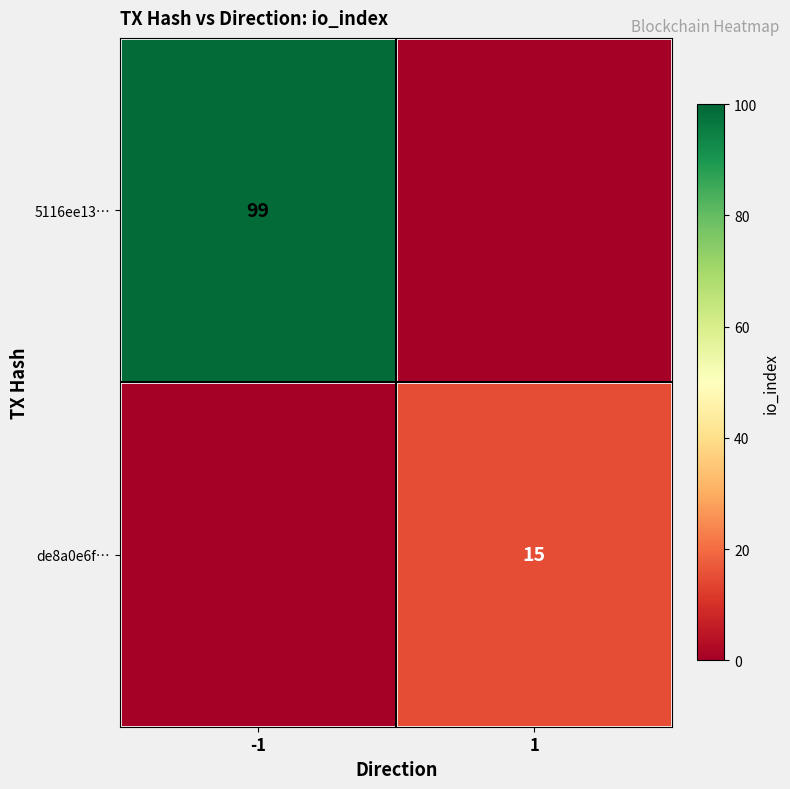

The 5116ee13… series shows 99 at -1. True or false?

True